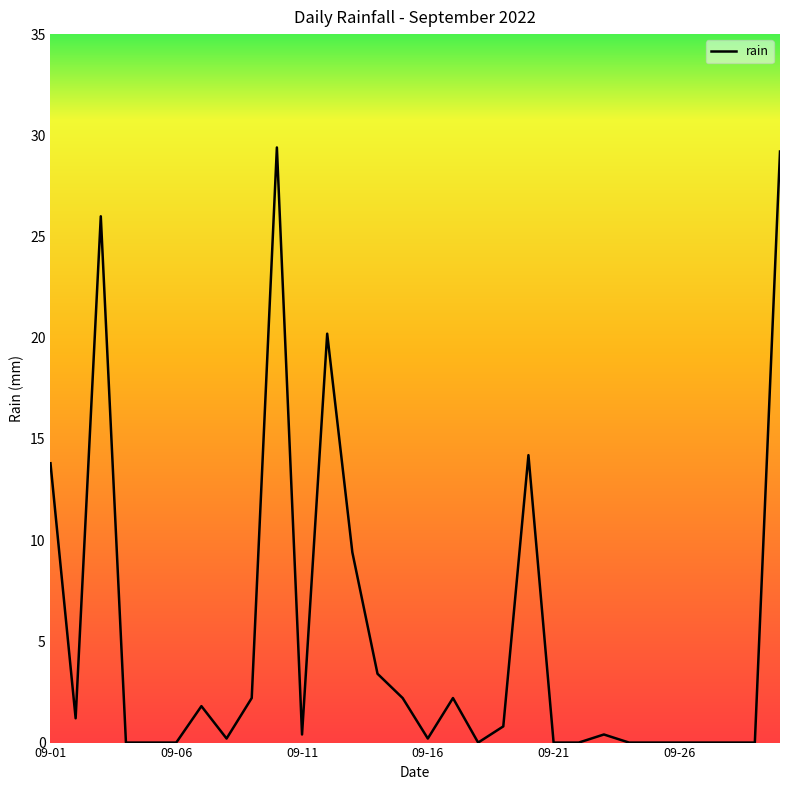

What is the maximum value shown in the chart?

29.4